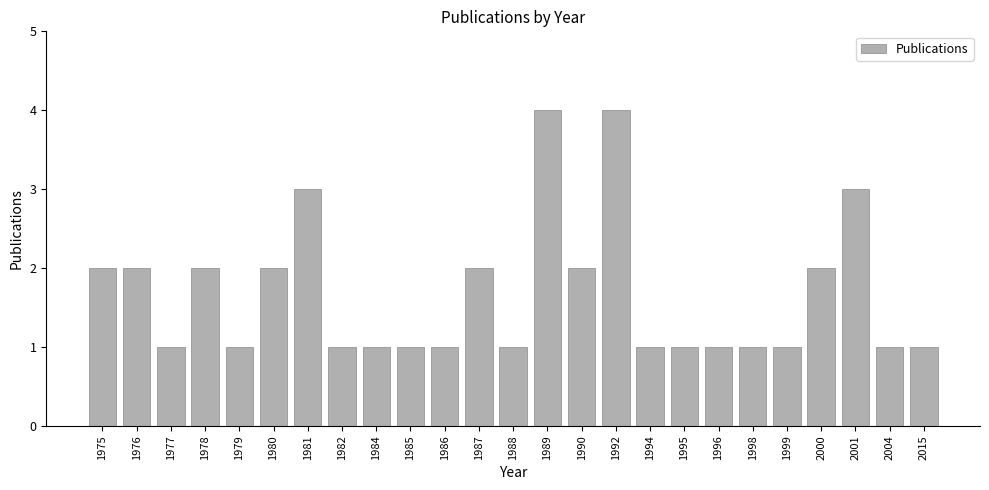

The value at 1994 is 1. True or false?

True